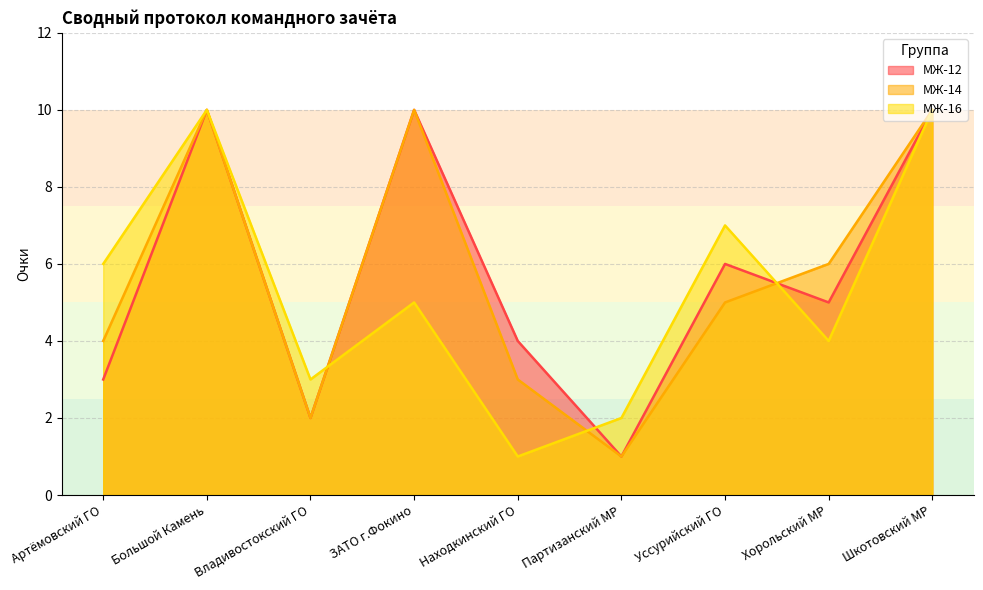

The value of МЖ-16 at Хорольский МР is 7. True or false?

False